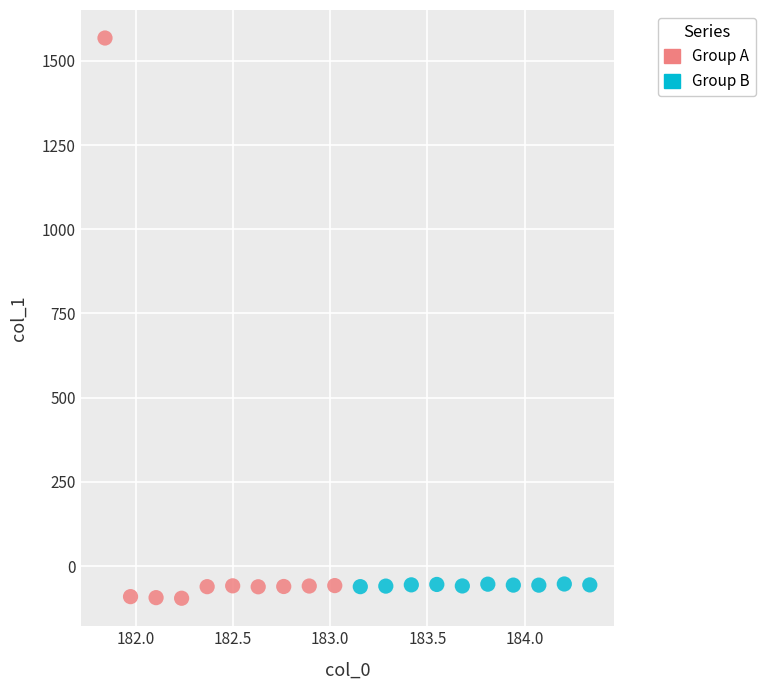

Which series reaches the maximum Y coordinate?

Group A